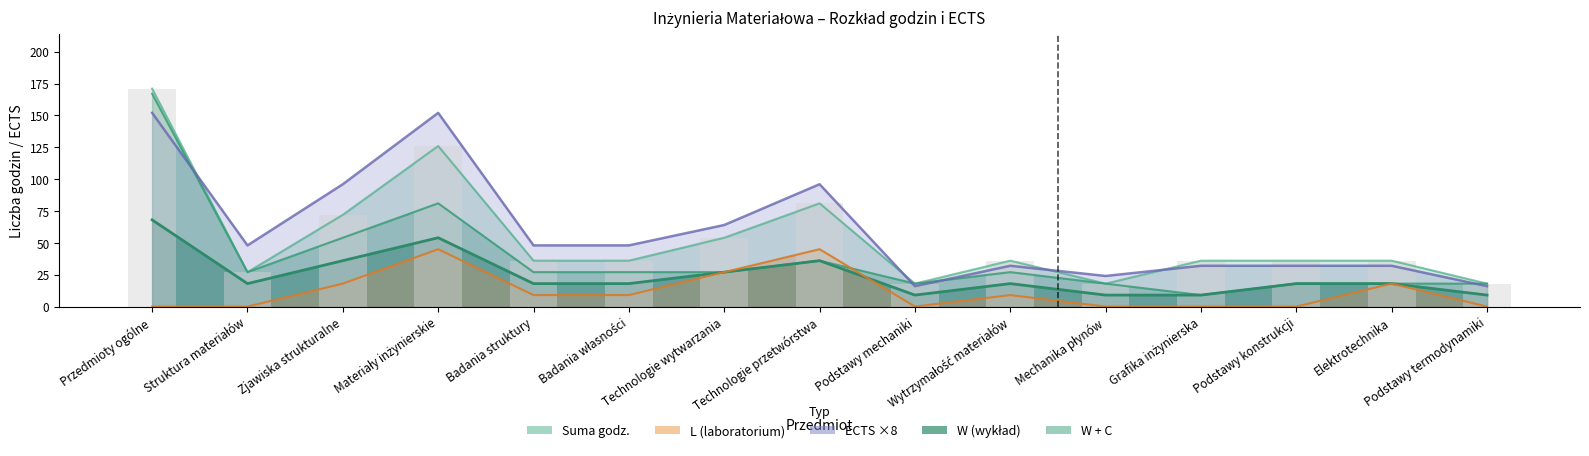

At which category is the sum across all series the highest?

Przedmioty ogólne